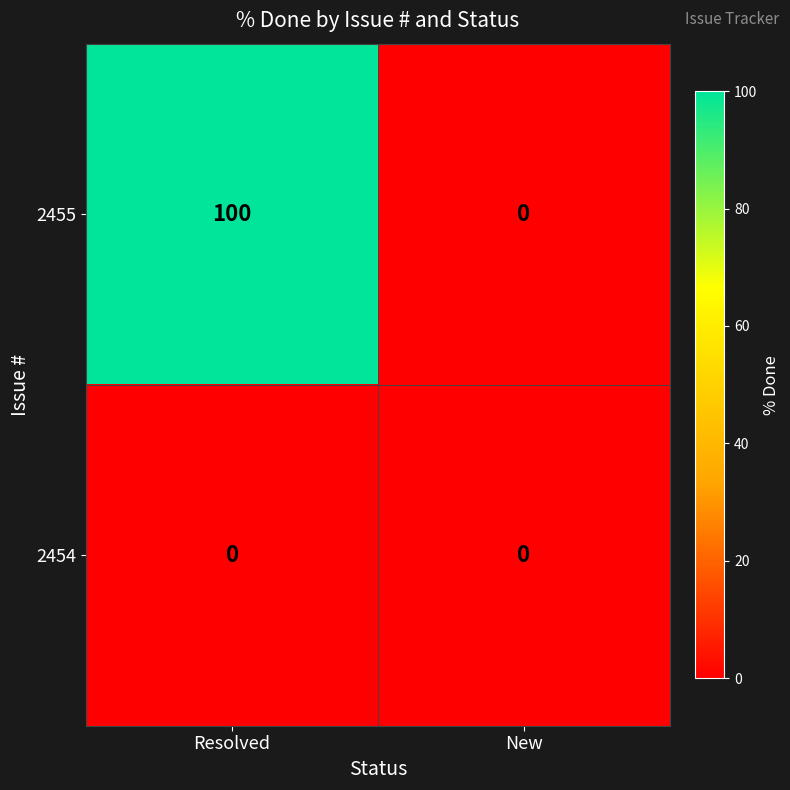

Which series has the largest total across all categories?

2455